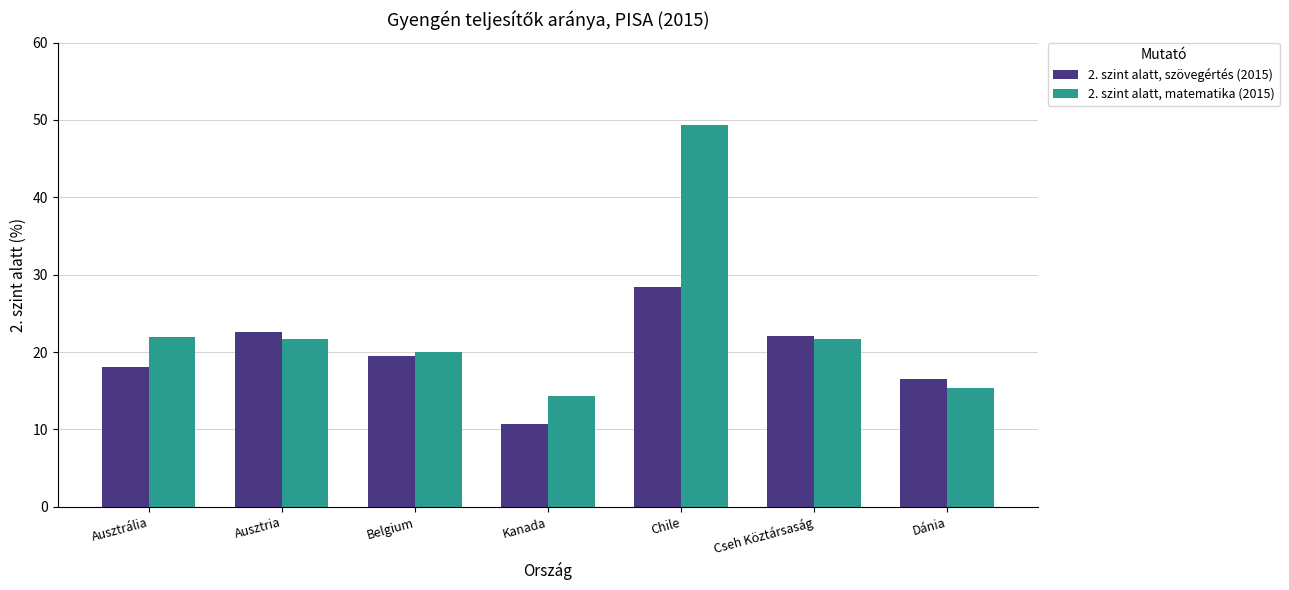

The value of 2. szint alatt, matematika (2015) at Ausztrália is 22.0. True or false?

True